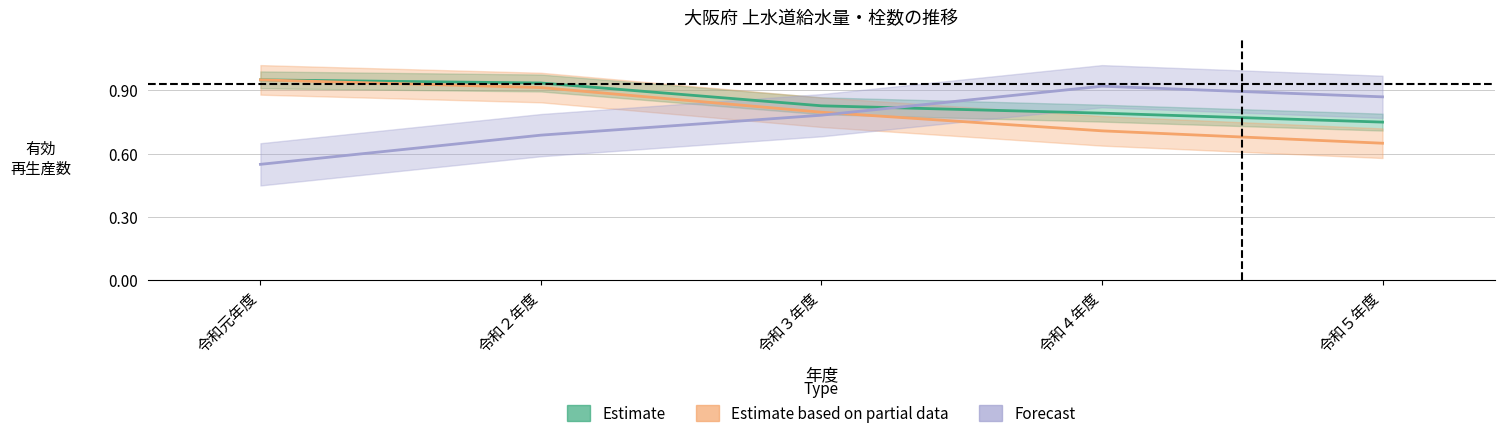

Between which two adjacent categories do Estimate and Forecast first intersect?

令和３年度 and 令和４年度